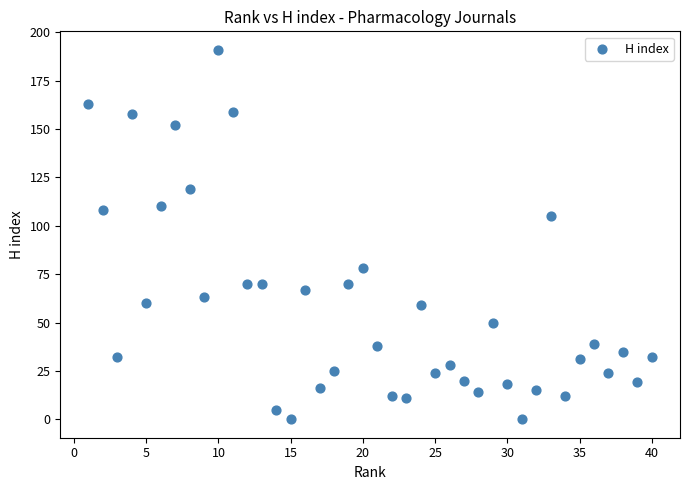

What is the range of Y values (max minus min)?

191